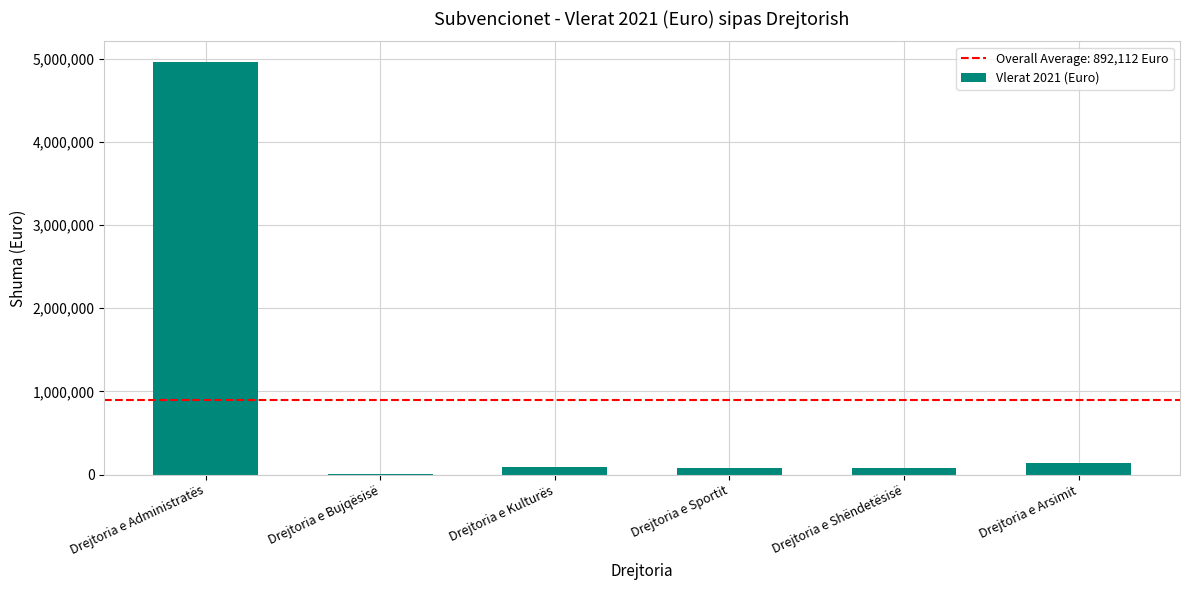

Approximately how many times larger is the value at Drejtoria e Sportit compared to Drejtoria e Kulturës?

0.8